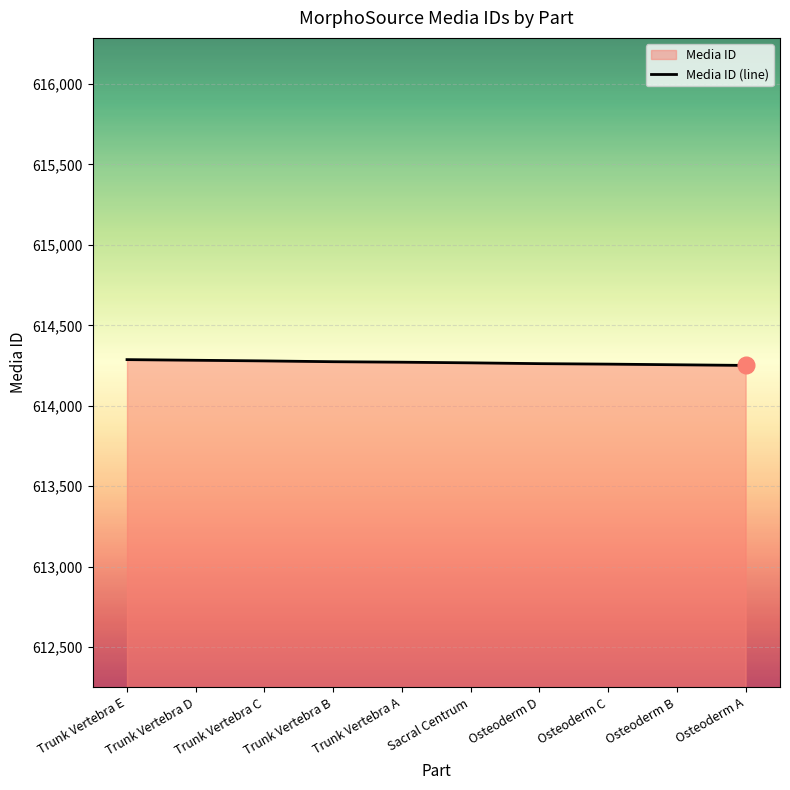

What is the difference between the second highest and second lowest values?

28